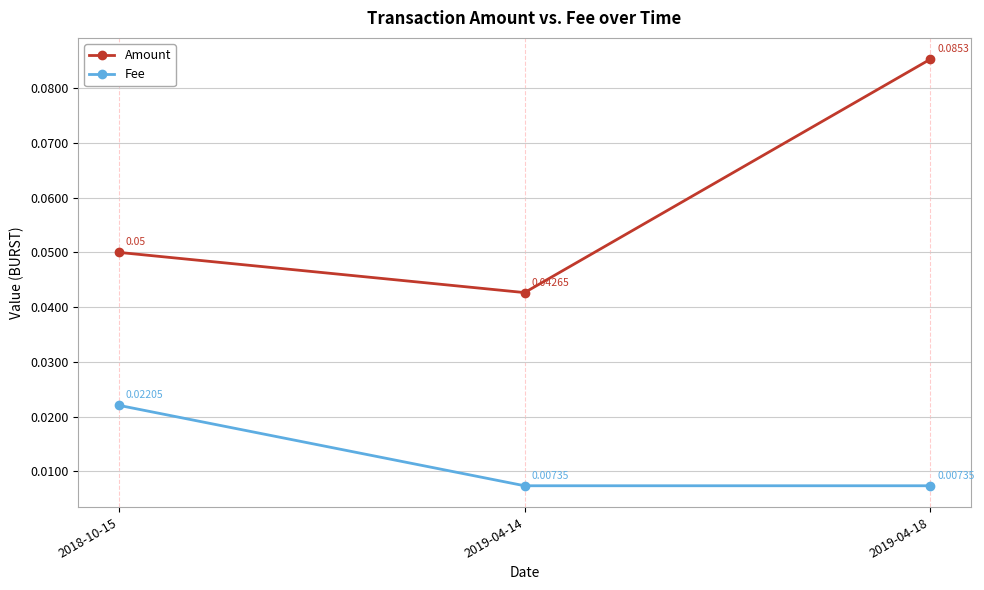

How many lines are shown in the chart?

2